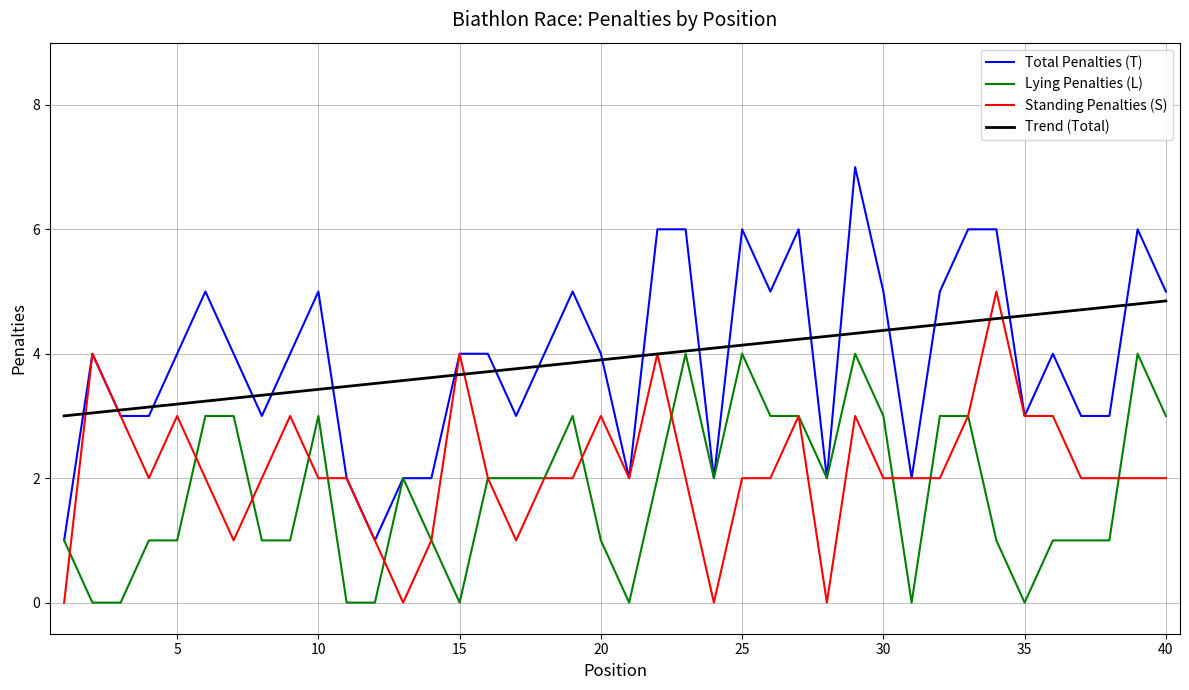

Which series has the largest range (max minus min)?

Total Penalties (T)